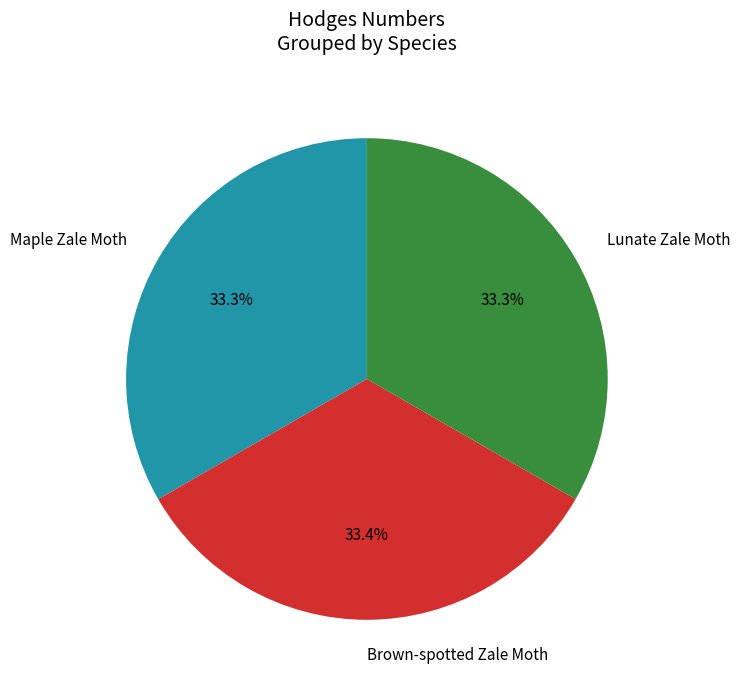

How much of the chart is everything except Lunate Zale Moth?

66.7%